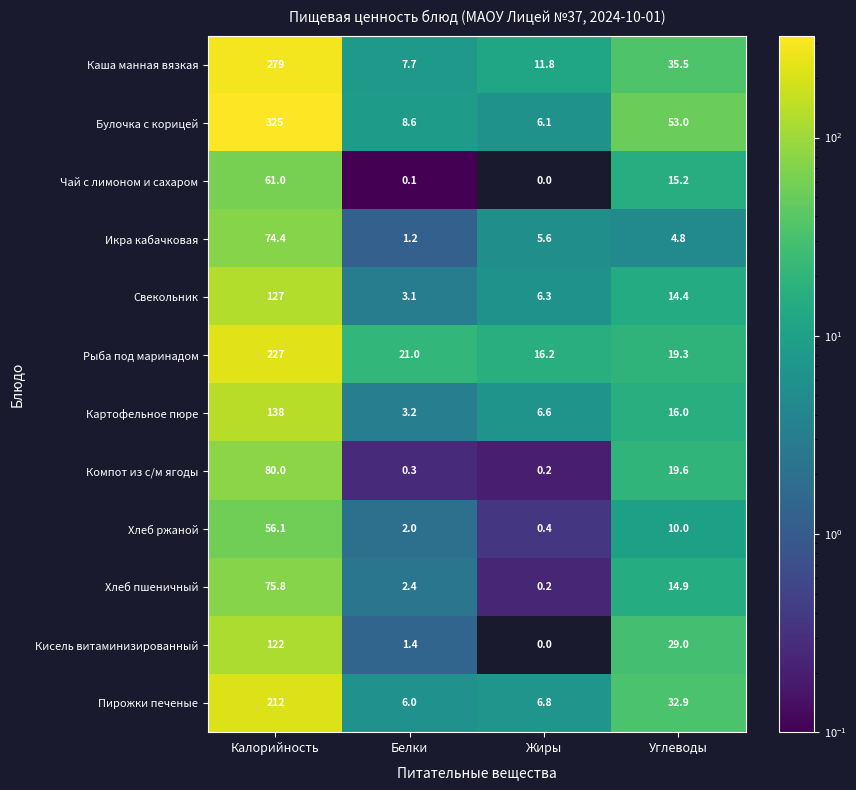

Which series changed the most between Калорийность and Углеводы?

Булочка с корицей